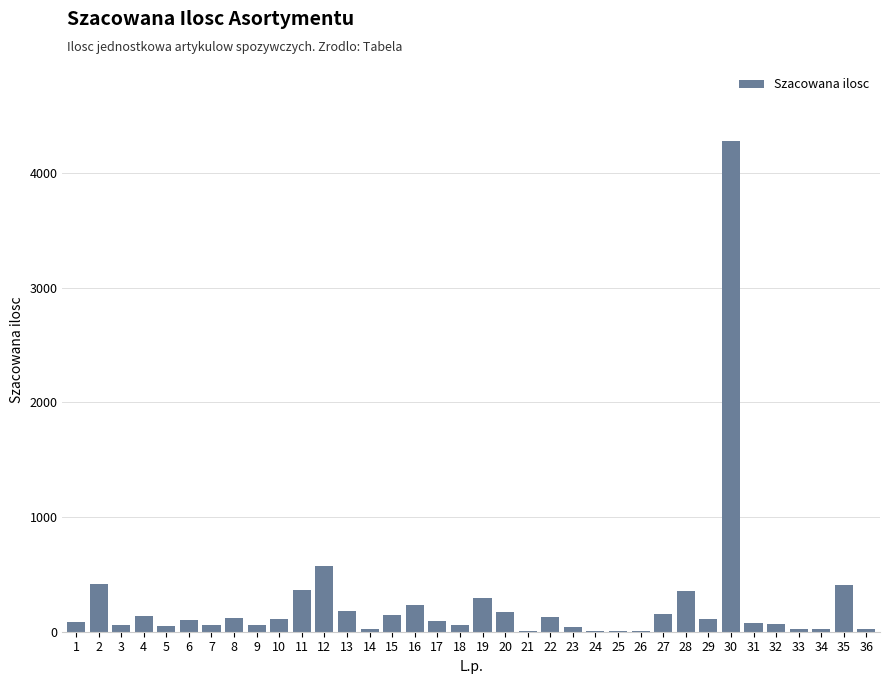

What is the sum of all values?

9041